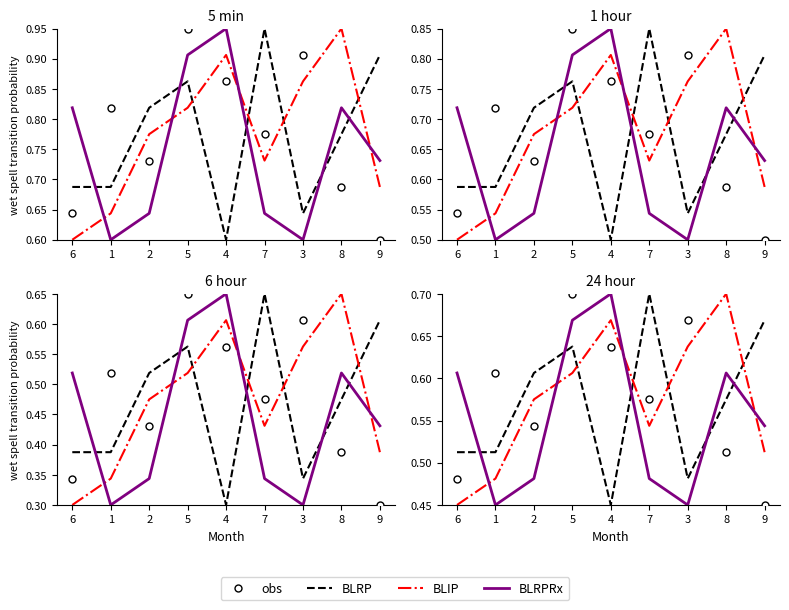

Which series ends up on top after the final intersection of BLRPRx and BLIP?

BLRPRx